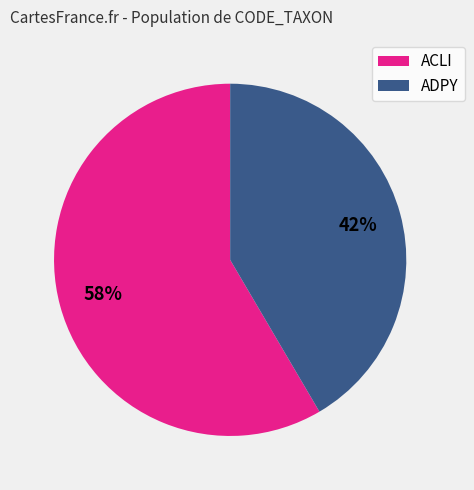

Which category has the smallest portion of the pie?

ADPY